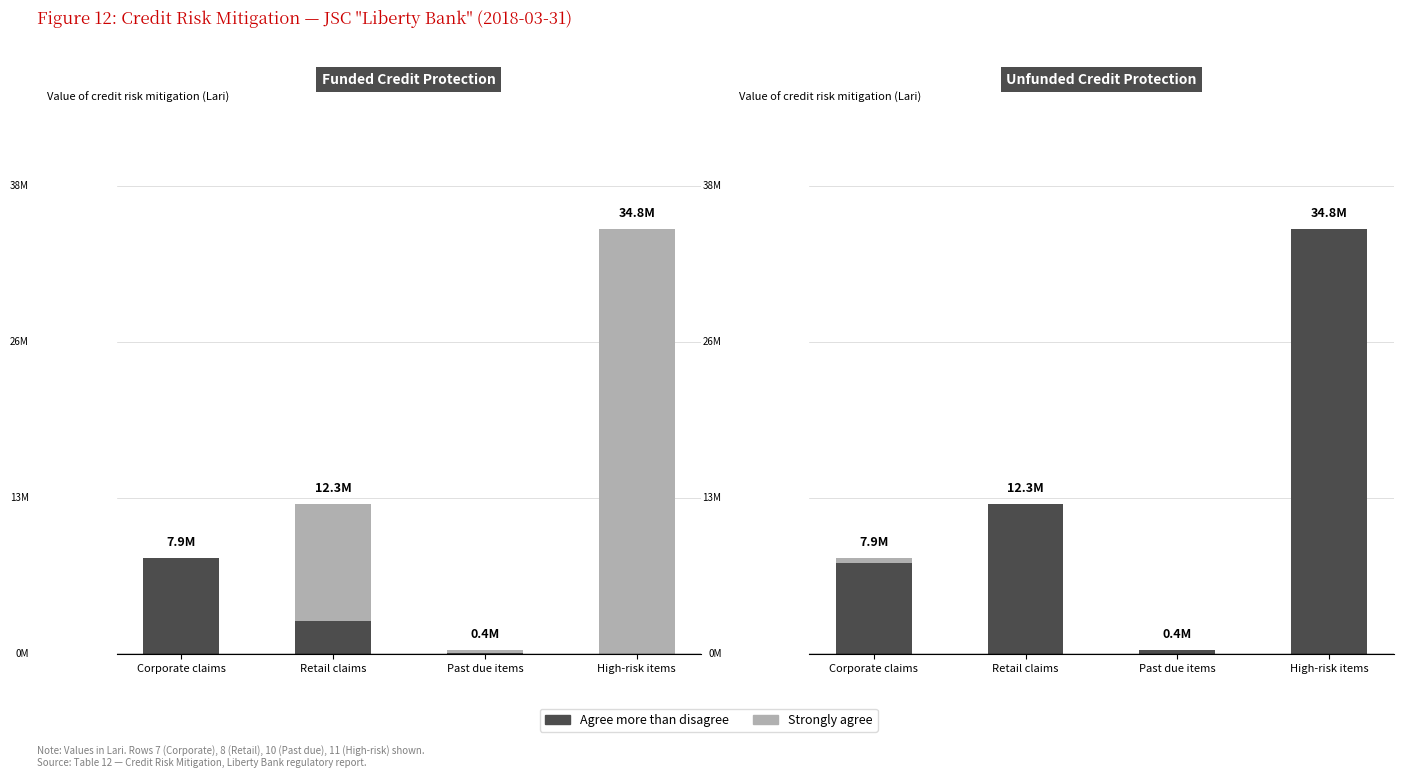

How many bars are there in total?

8